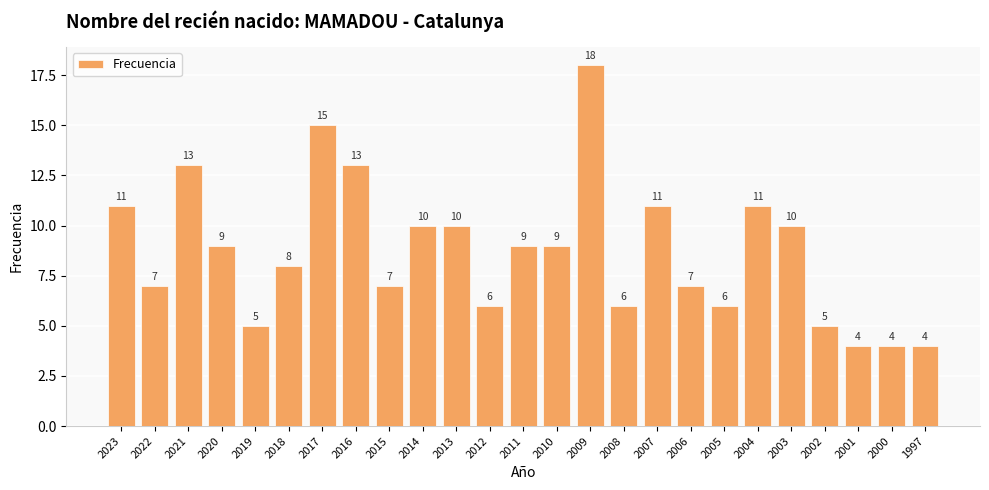

Is it true that the value at 2008 is 6?

True